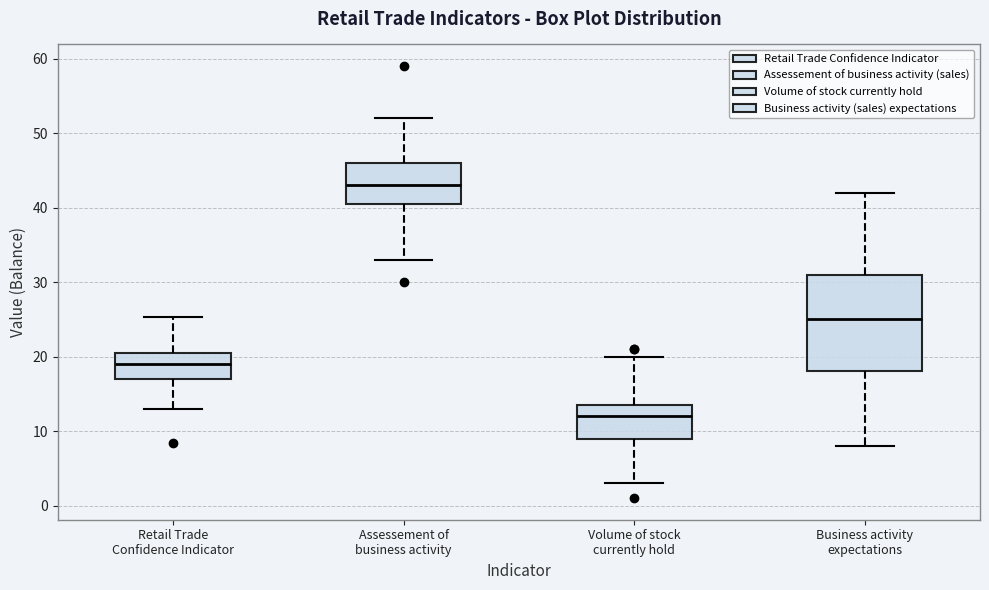

Comparing the boxes themselves (not the whiskers), which one is the tallest?

Business activity expectations